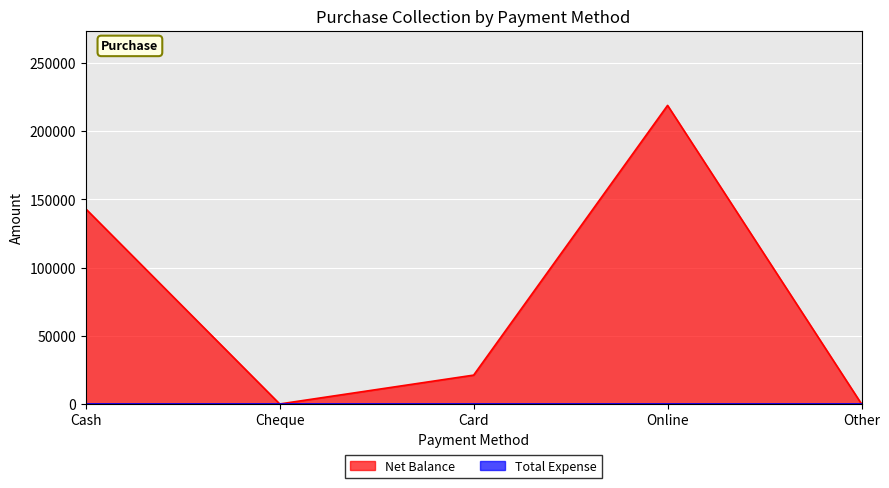

What position from the left is Card?

3